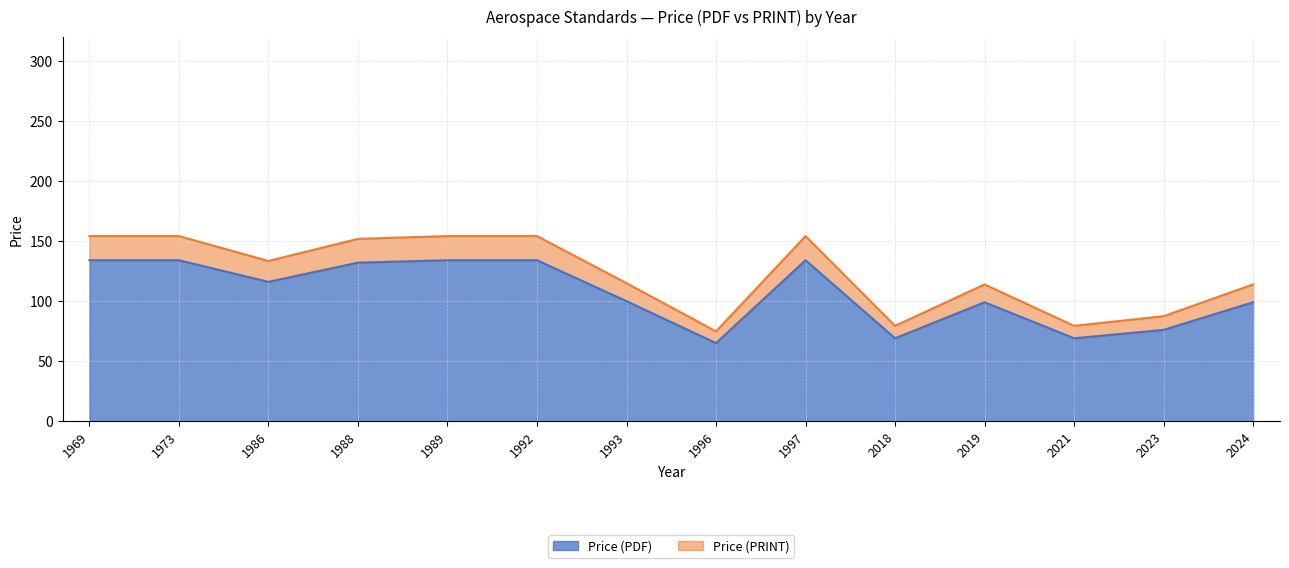

How many series are shown in this chart?

2